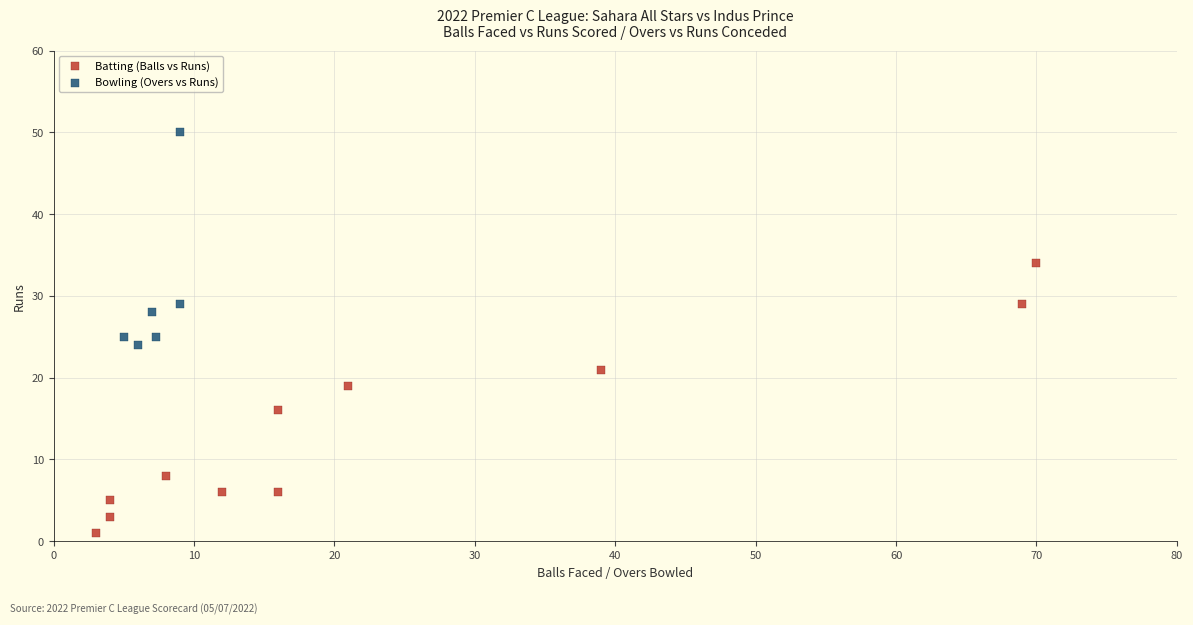

Which series contains the highest Y value?

Bowling (Overs vs Runs)